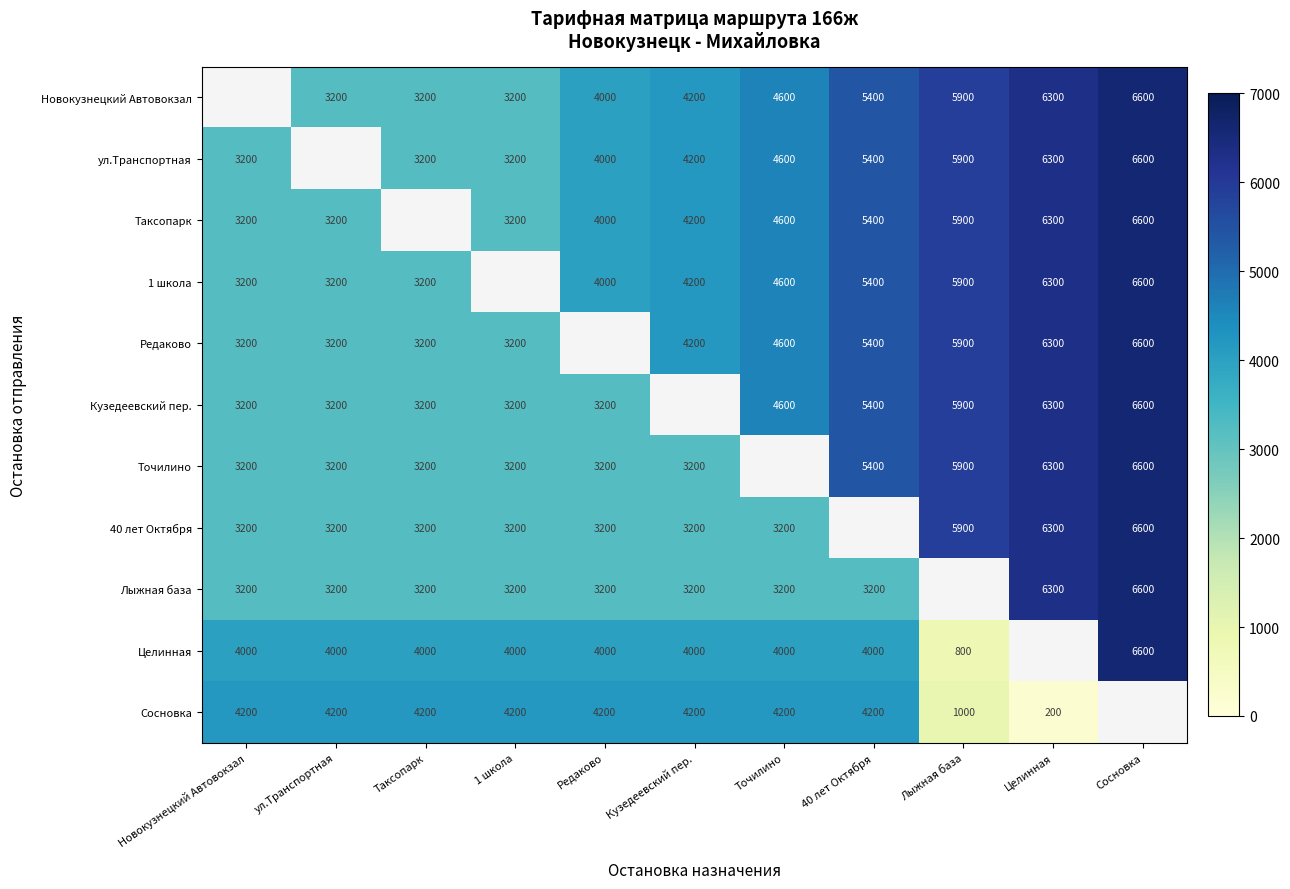

The value of Таксопарк at Сосновка is 11444. True or false?

False